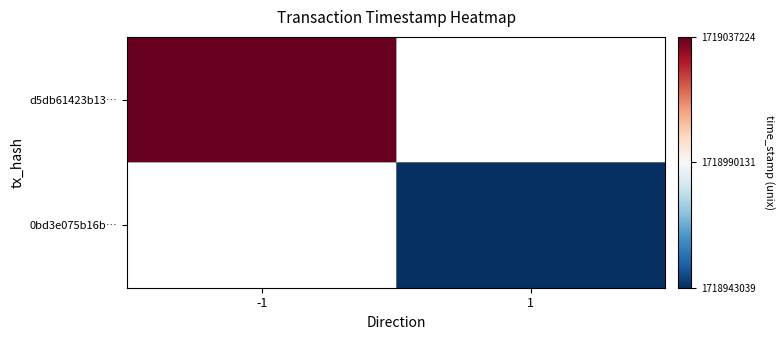

At how many categories does at least one series exceed 1718982871?

1